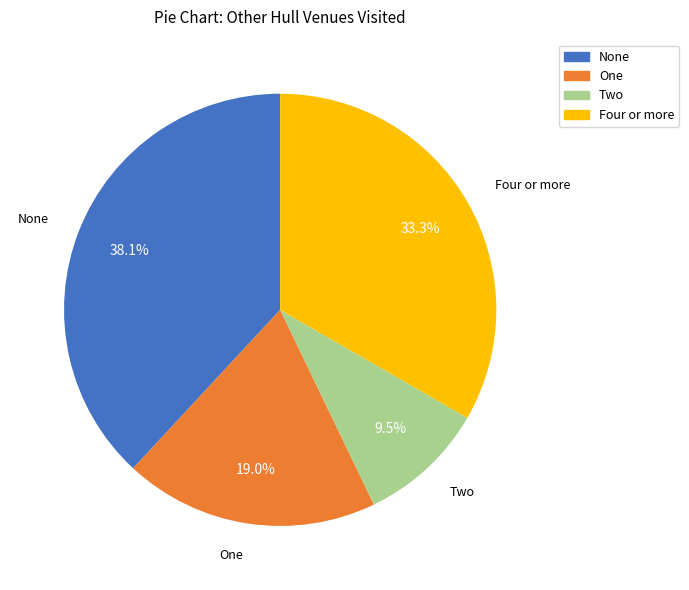

What portion of the pie excludes One?

81.0%